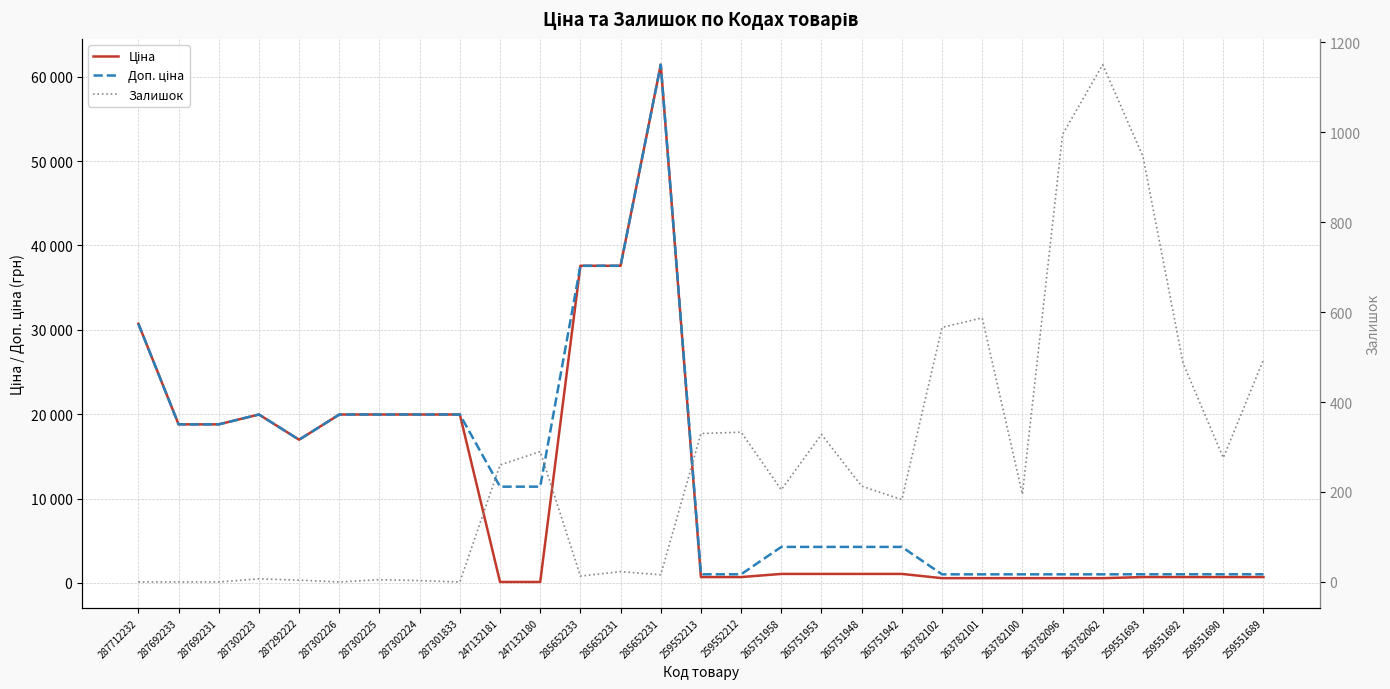

Reading right to left, list all the values displayed in this chart.

Ціна: 259551689=693.7	259551690=693.7	259551692=693.7	259551693=693.7	263782062=564.0	263782096=564.0	263782100=564.0	263782101=564.0	263782102=564.0	265751942=1067.3	265751948=1067.3	265751953=1067.3	265751958=1067.3	259552212=693.7	259552213=693.7	285652231=61434.3	285652231=37593.6	285652233=37593.6	247132180=114.1	247132181=114.1	287301833=19964.2	287302224=19964.2	287302225=19964.2	287302226=19964.2	287292222=16976.3	287302223=19964.2	287692231=18796.8	287692233=18796.8	287712232=30717.1
Доп. ціна: 259551689=1024.6	259551690=1024.6	259551692=1024.6	259551693=1024.6	263782062=1017.8	263782096=1017.8	263782100=1017.8	263782101=1017.8	263782102=1017.8	265751942=4269.4	265751948=4269.4	265751953=4269.4	265751958=4269.4	259552212=1024.6	259552213=1024.6	285652231=61434.3	285652231=37593.6	285652233=37593.6	247132180=11410.0	247132181=11410.0	287301833=19964.2	287302224=19964.2	287302225=19964.2	287302226=19964.2	287292222=16976.3	287302223=19964.2	287692231=18796.8	287692233=18796.8	287712232=30717.1
Залишок: 259551689=494.0	259551690=276.0	259551692=486.0	259551693=946.0	263782062=1150.0	263782096=995.0	263782100=195.0	263782101=587.0	263782102=566.0	265751942=183.0	265751948=213.0	265751953=328.0	265751958=205.0	259552212=333.0	259552213=330.0	285652231=16.0	285652231=23.0	285652233=13.0	247132180=290.0	247132181=260.0	287301833=0.0	287302224=3.0	287302225=5.0	287302226=0.0	287292222=4.0	287302223=7.0	287692231=0.0	287692233=0.0	287712232=0.0